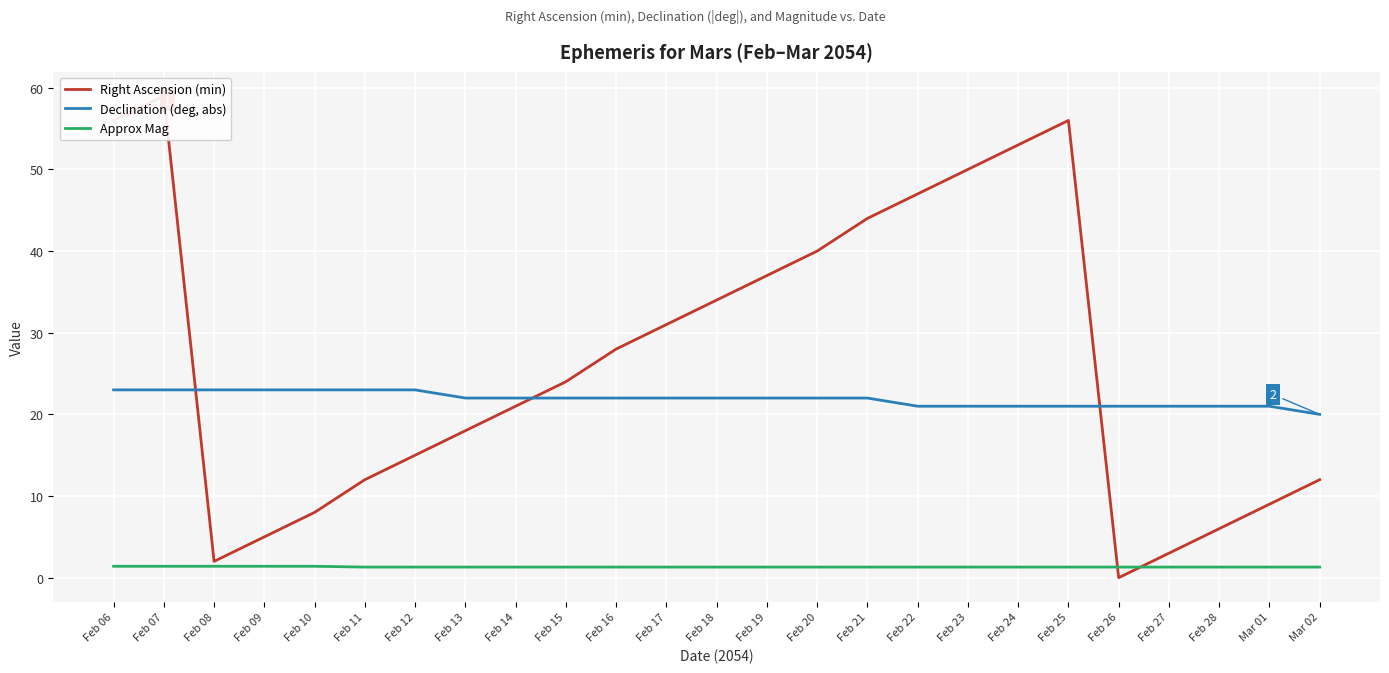

Which category has the lowest value across all series?

Feb 26